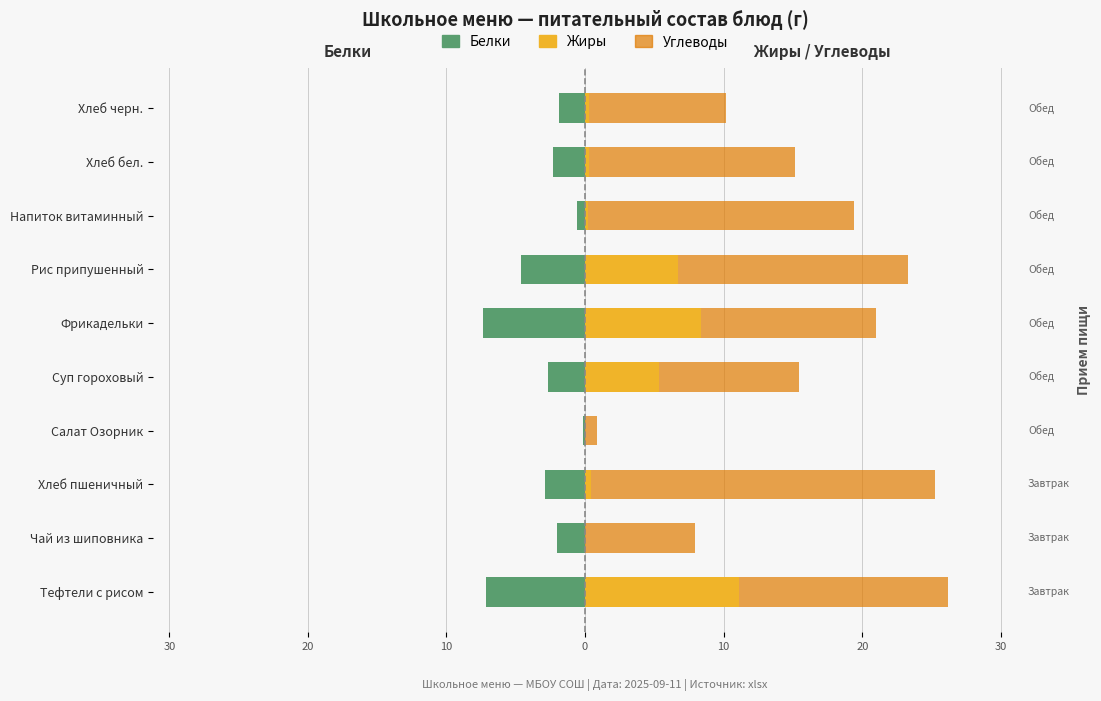

True or false: Жиры has a value of 3.5 at Чай из шиповника.

False